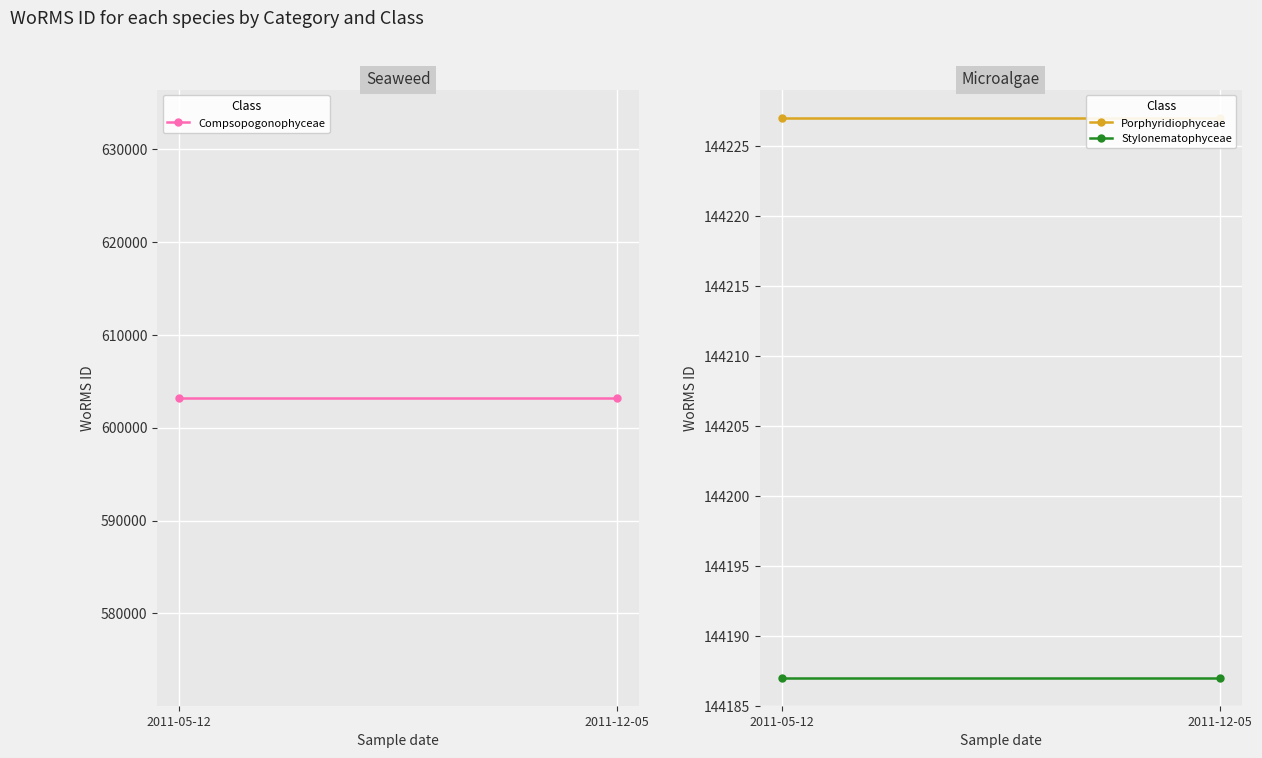

Is the value of Stylonematophyceae at 2011-12-05 greater than the value of Porphyridiophyceae at 2011-05-12?

No